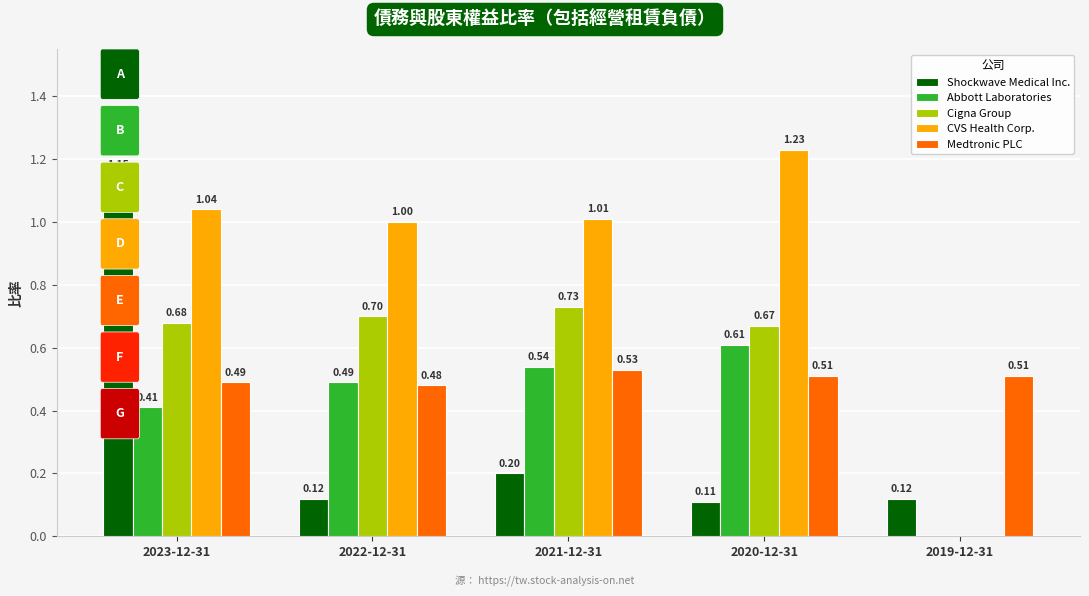

What is the sum of the Cigna Group values at 2022-12-31 and 2023-12-31?

1.4